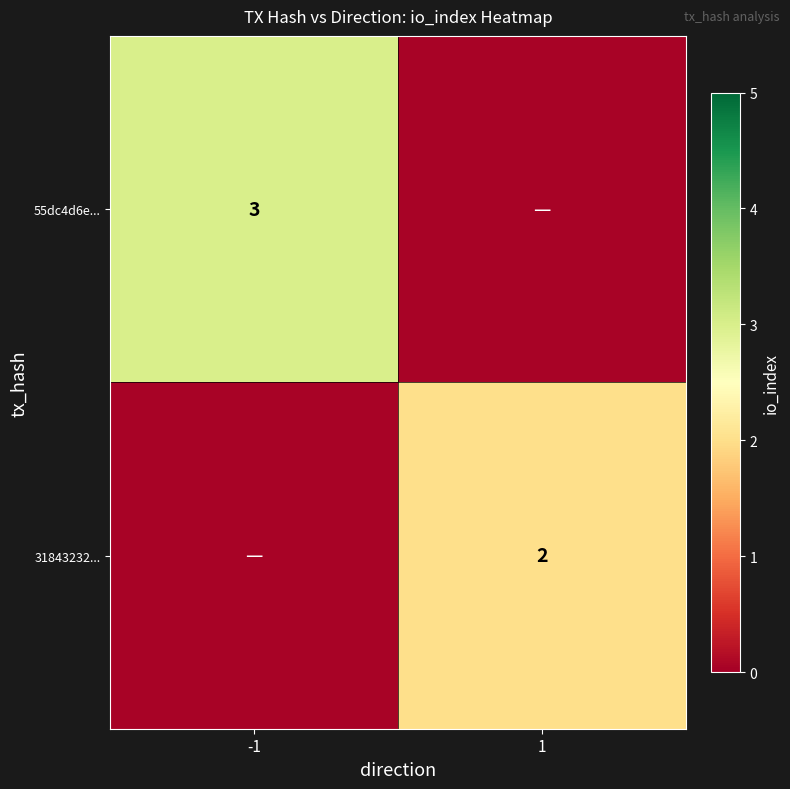

What is the maximum value for 55dc4d6e...?

3